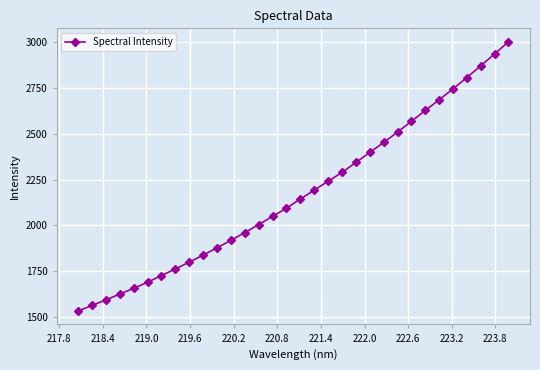

What is the minimum value shown in the chart?

1532.3